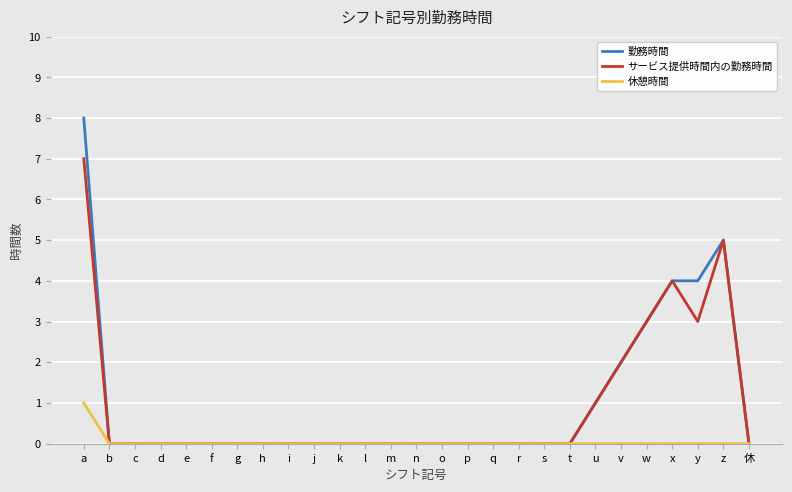

What position from the right is t?

8